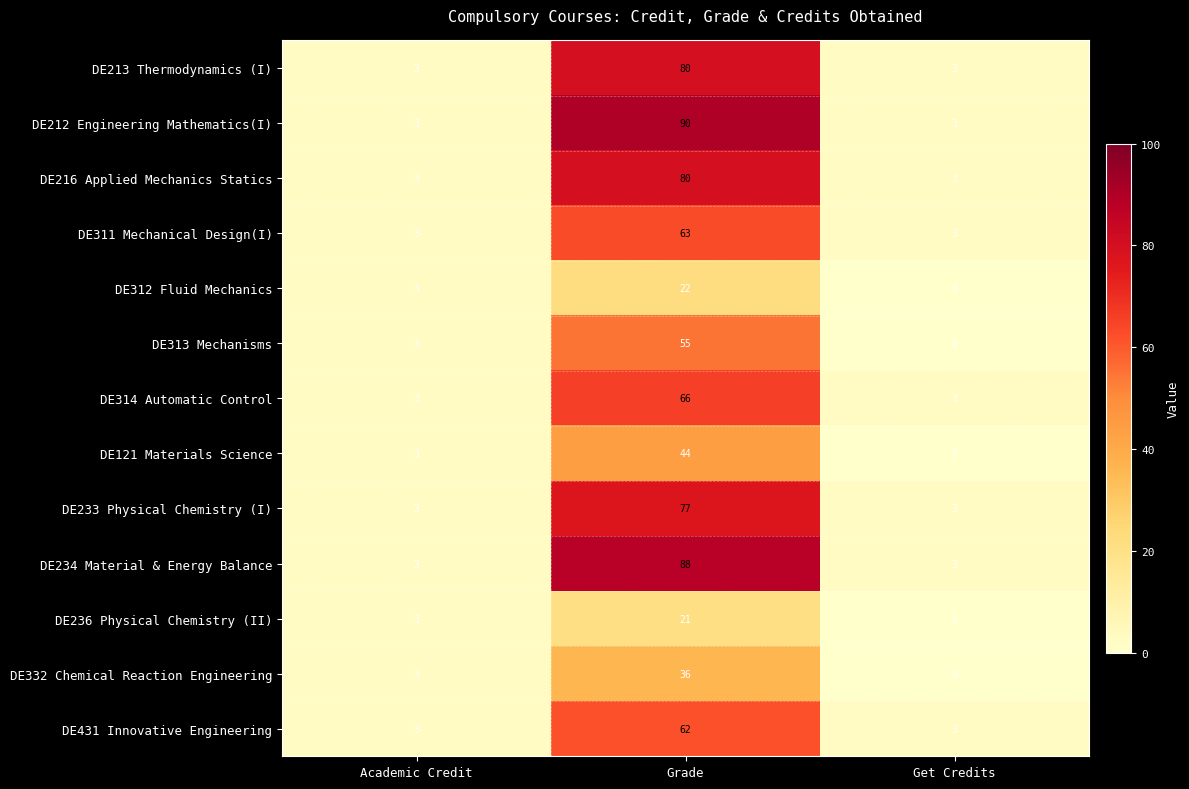

How many DE216 Applied Mechanics Statics values are between 3 and 80?

3